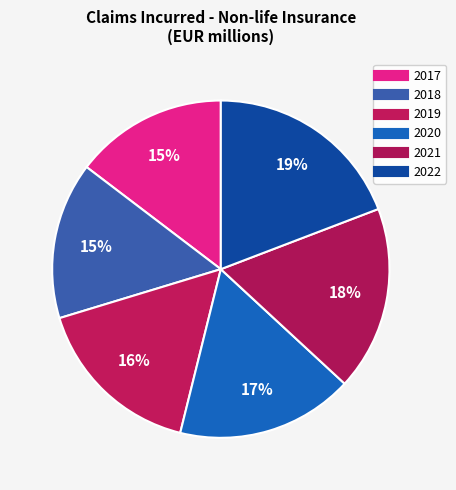

Count the number of slices in the pie.

6